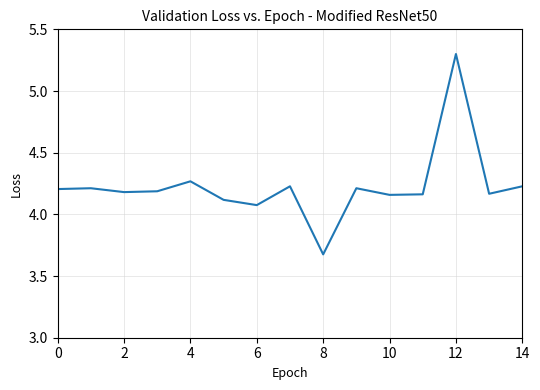

What is the minimum value shown in the chart?

3.7